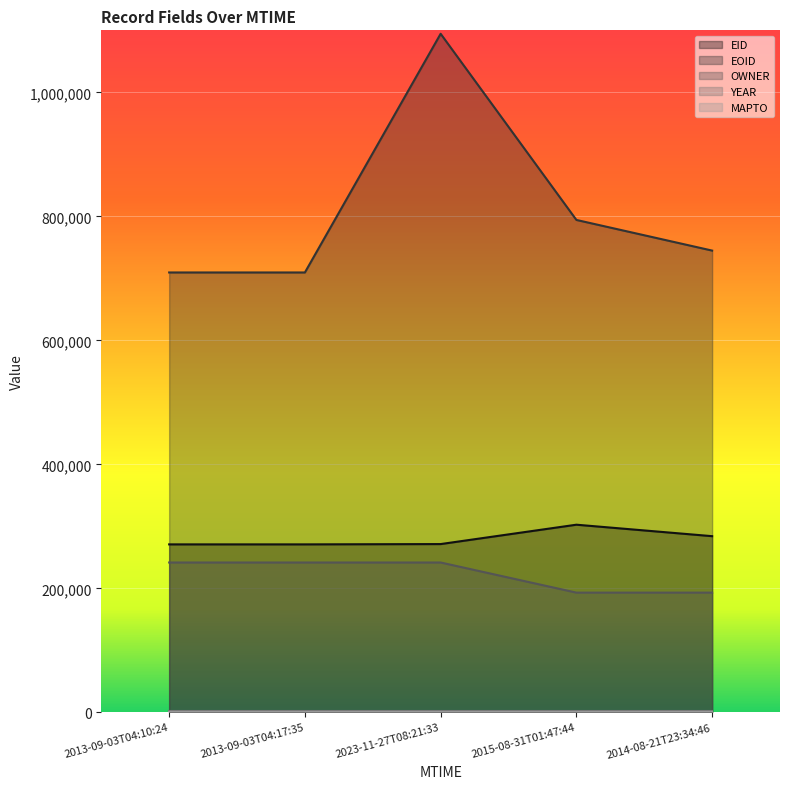

At which category is the sum across all series the highest?

2023-11-27T08:21:33